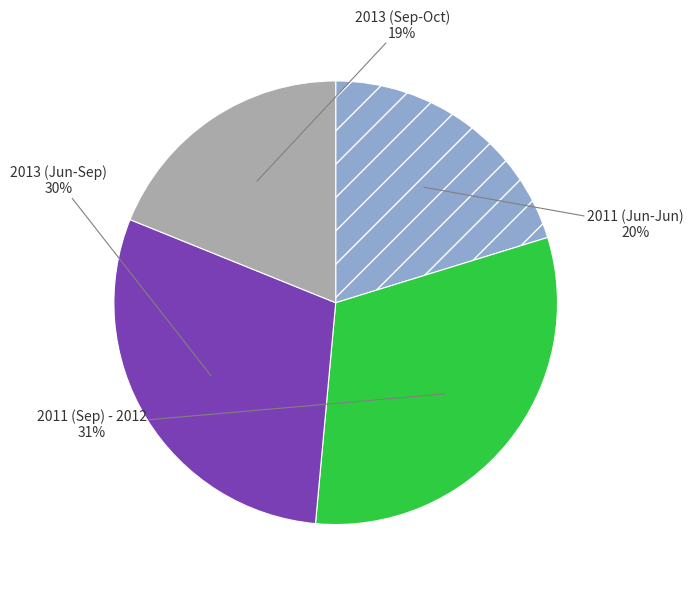

Rank the categories by value from highest to lowest.

2011 (Sep) - 2012, 2013 (Jun-Sep), 2011 (Jun-Jun), 2013 (Sep-Oct)